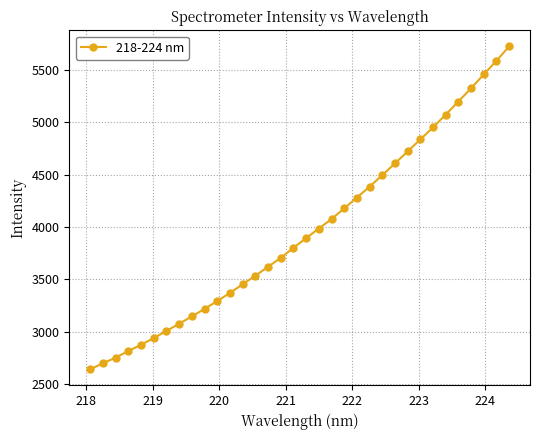

What is the value of the 13th point from the left?

3451.8